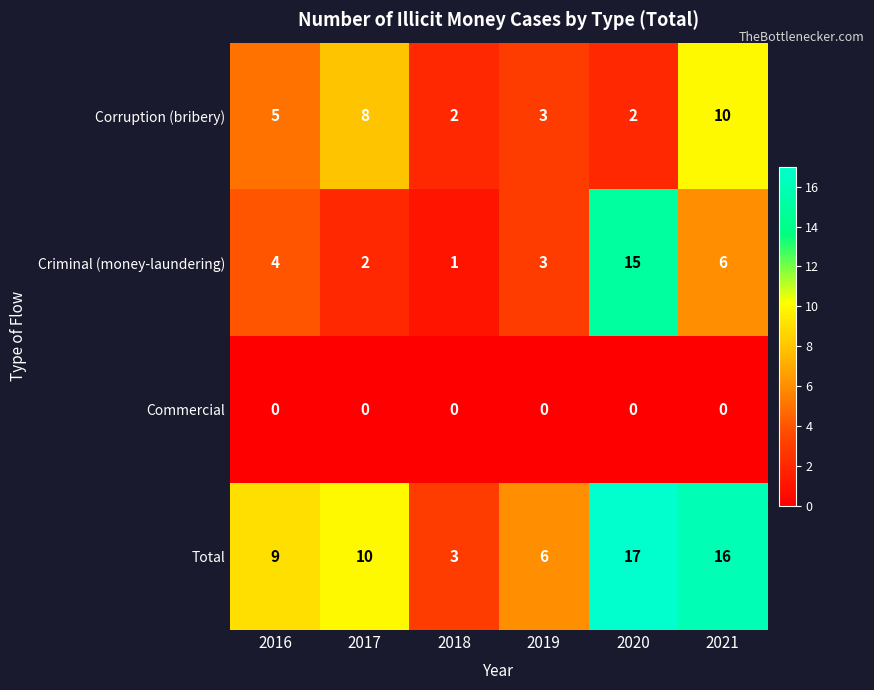

What is the spread (max minus min) of values at 2016?

9